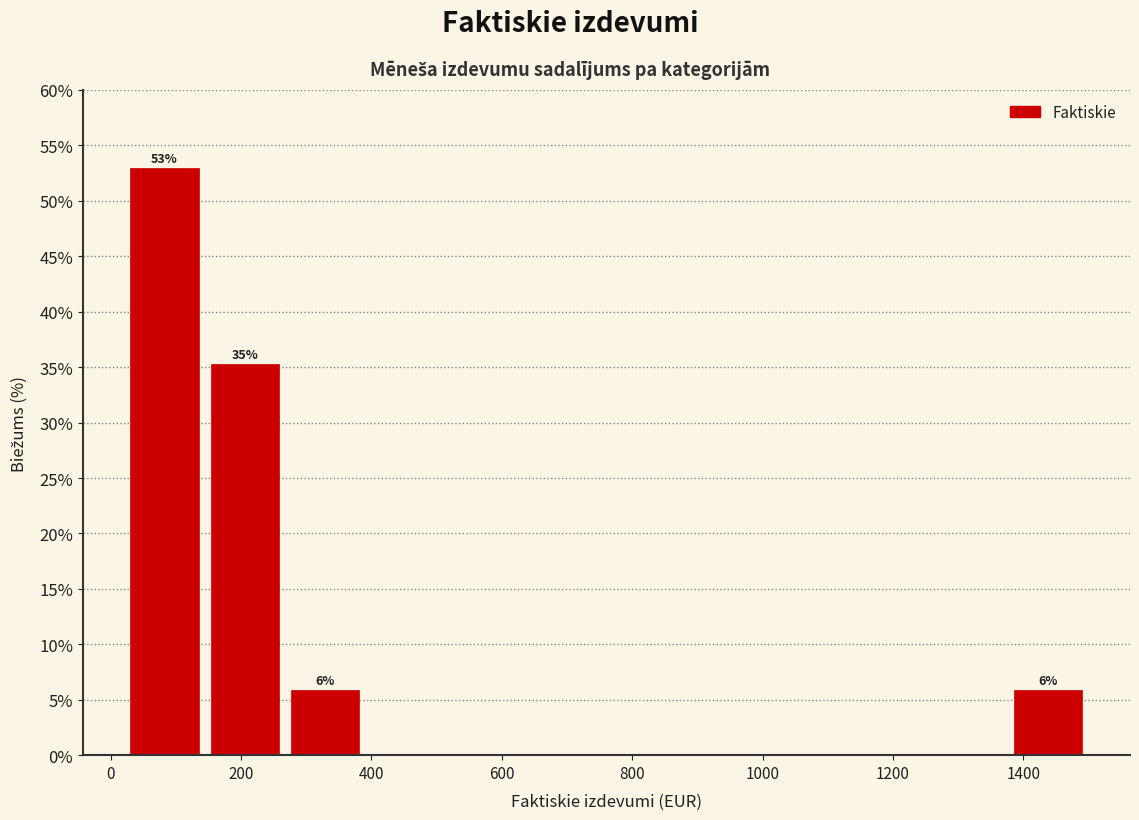

Over which range of the x-axis is the bar tallest?

20 to 140